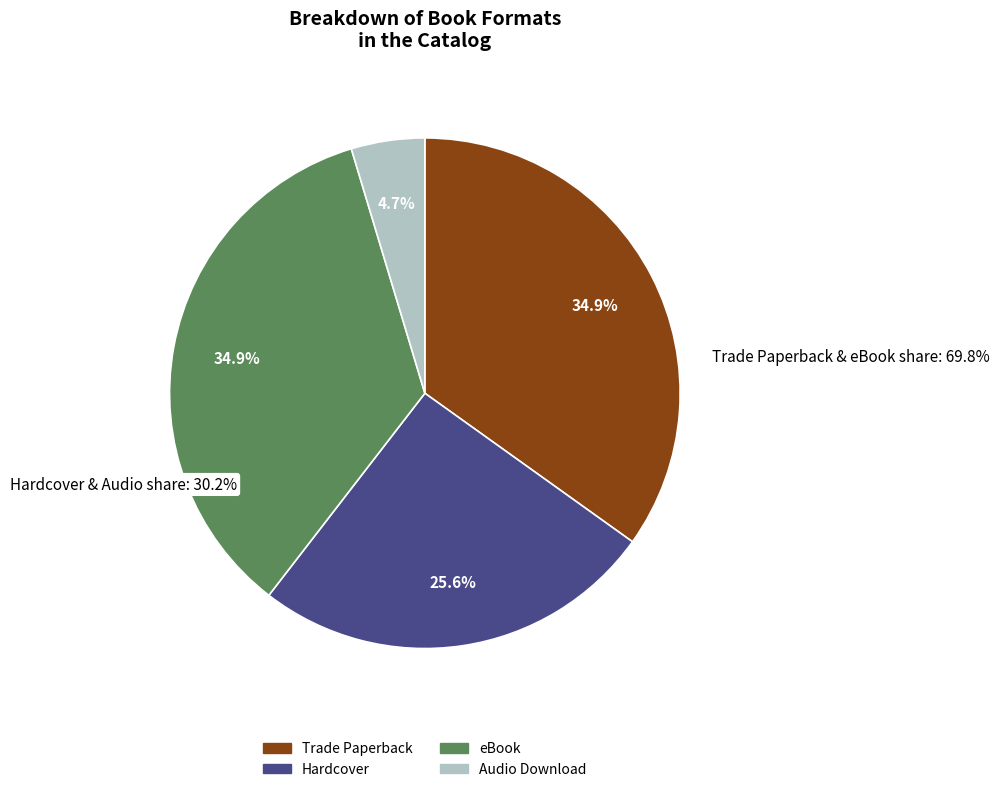

Do Trade Paperback and eBook together represent more than half of the pie?

Yes